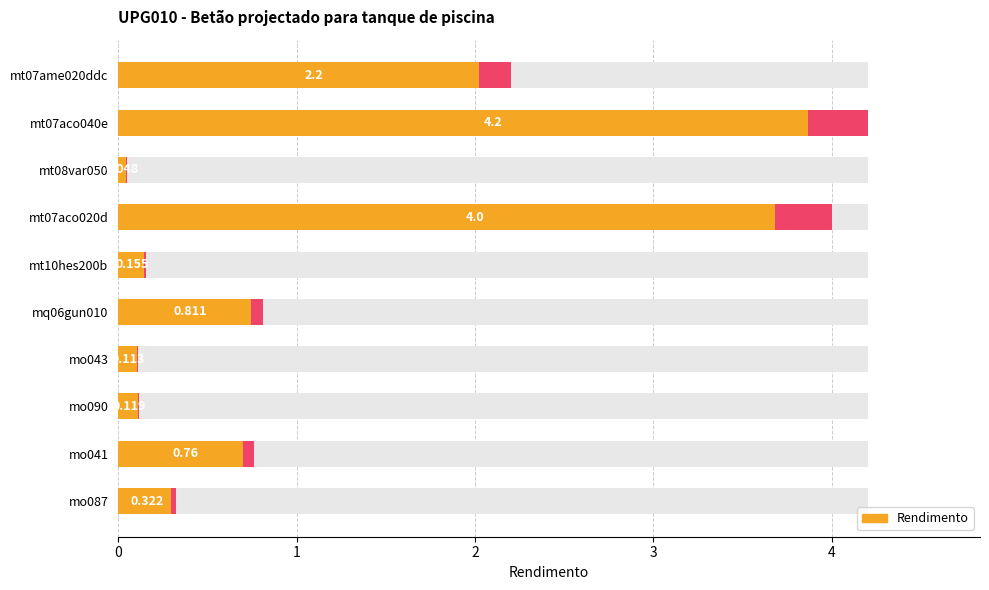

What is the value of the 10th bar from the left?

0.3